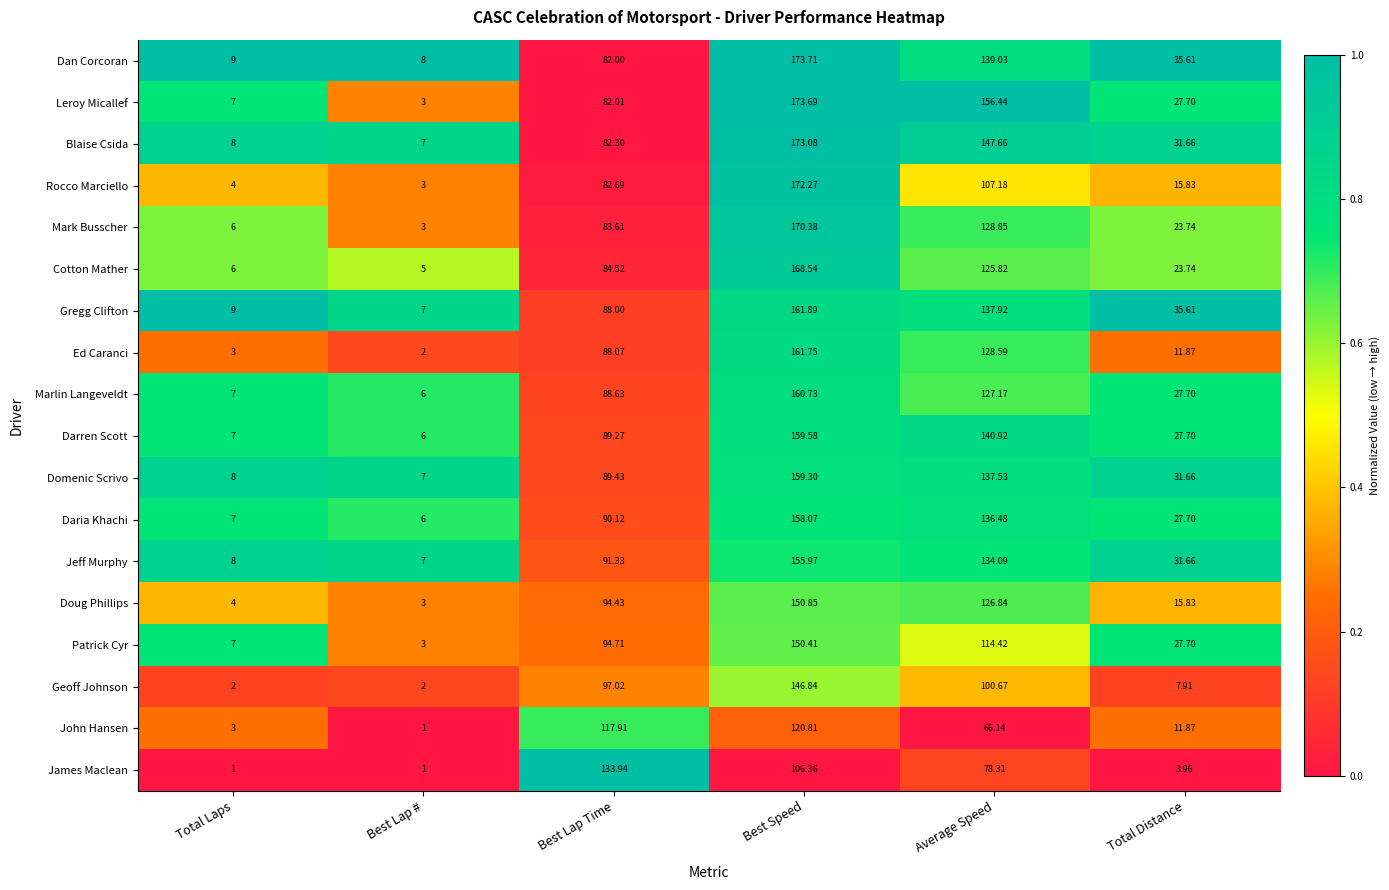

Rank the series by their maximum value, from lowest to highest.

John Hansen, James Maclean, Geoff Johnson, Patrick Cyr, Doug Phillips, Jeff Murphy, Daria Khachi, Domenic Scrivo, Darren Scott, Marlin Langeveldt, Ed Caranci, Gregg Clifton, Cotton Mather, Mark Busscher, Rocco Marciello, Blaise Csida, Leroy Micallef, Dan Corcoran